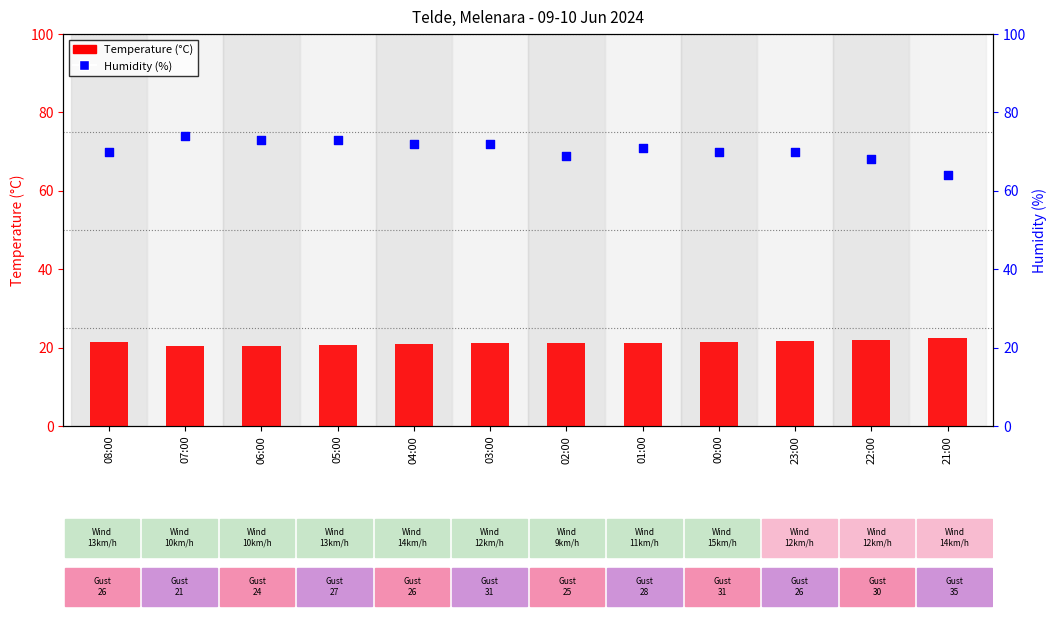

What is the total value across all series at 00:00?

91.5